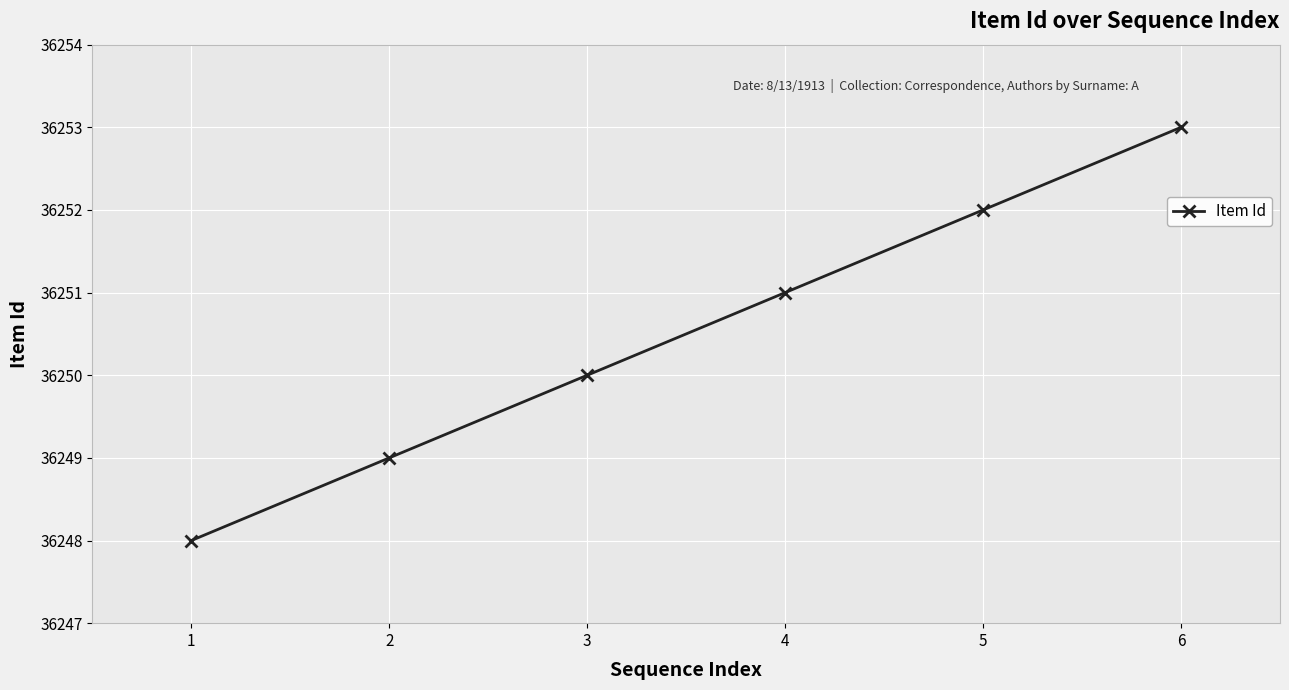

How many values are below 36251?

3